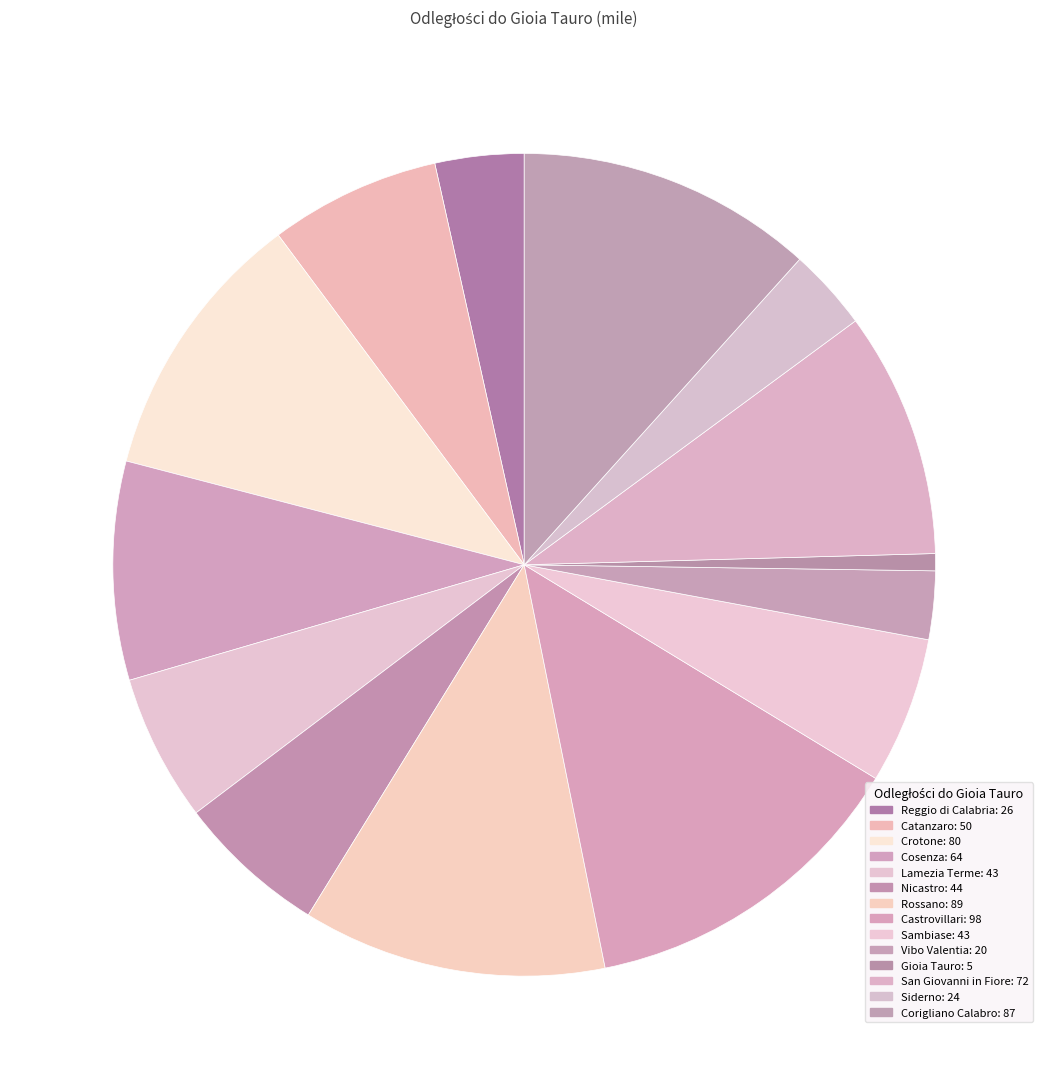

Count the number of slices in the pie.

14